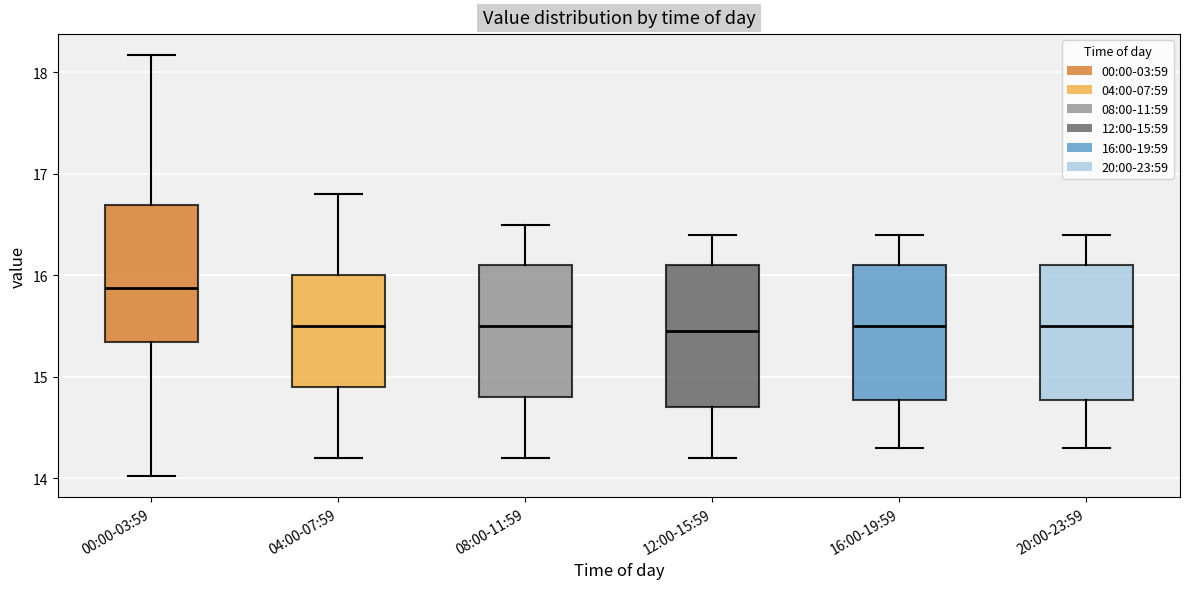

Which box has the highest median line?

00:00-03:59